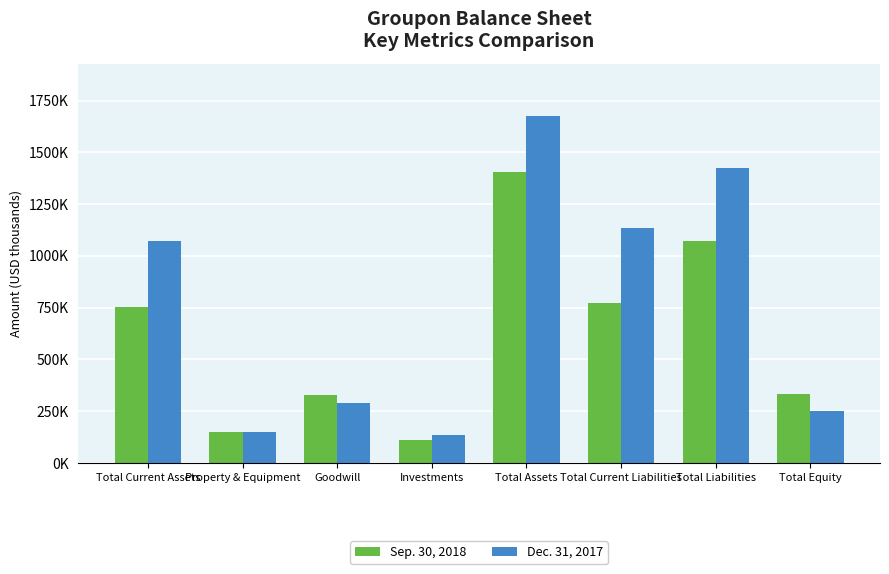

What is the label of the 5th bar from the left?

Total Assets